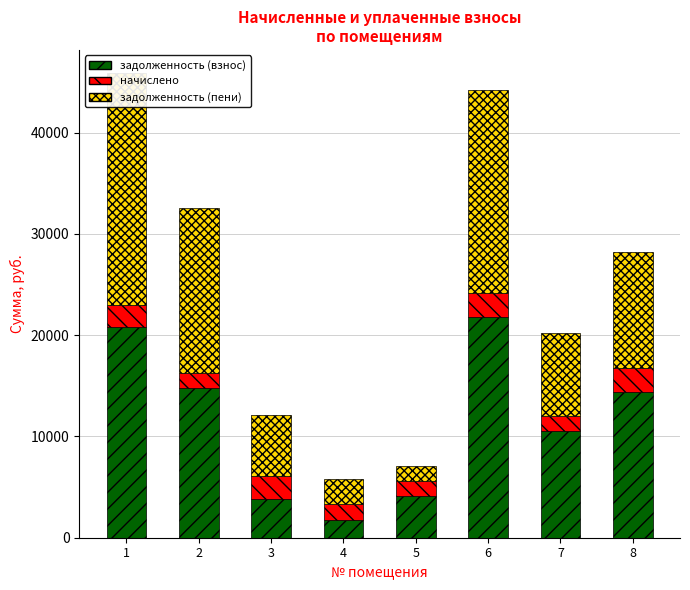

Does the chart contain any negative values?

No